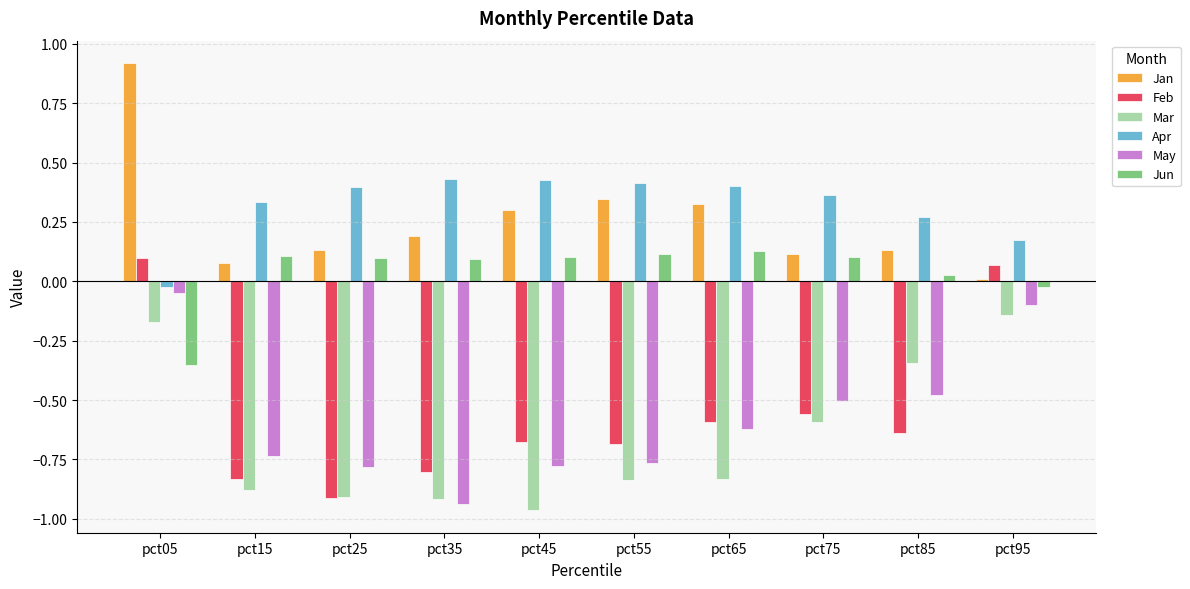

Count the number of data series in this chart.

6